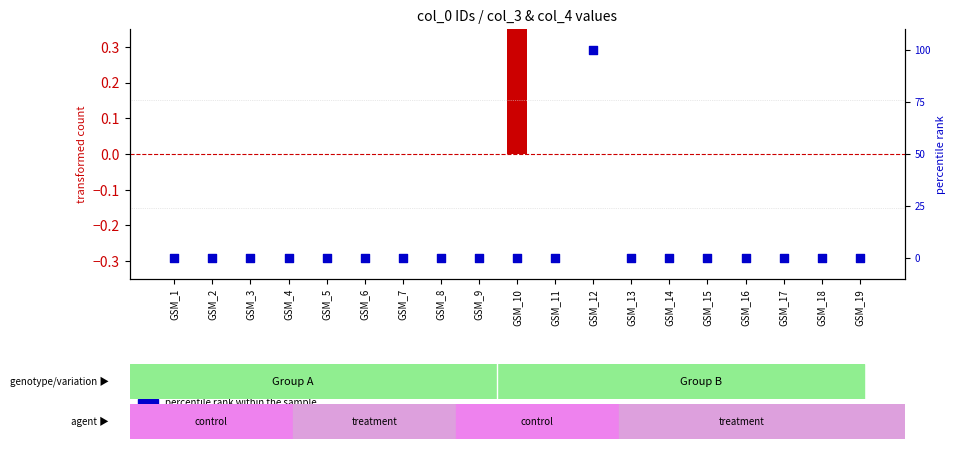

Which series reaches the maximum Y coordinate?

transformed count